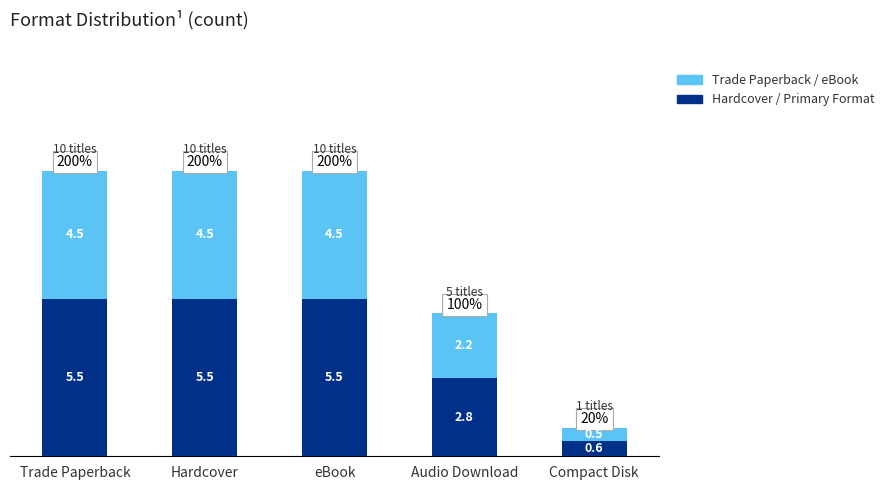

What is the total value across all series at Hardcover?

10.0